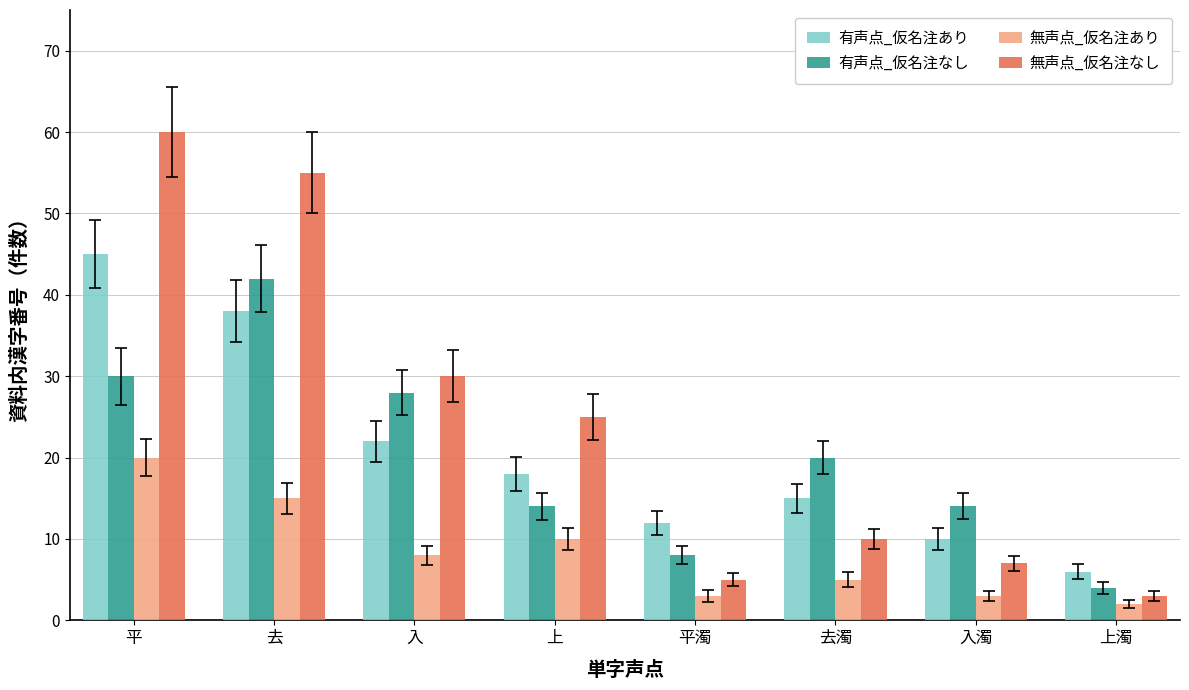

List the series in order of their peak value, highest first.

無声点_仮名注なし, 有声点_仮名注あり, 有声点_仮名注なし, 無声点_仮名注あり